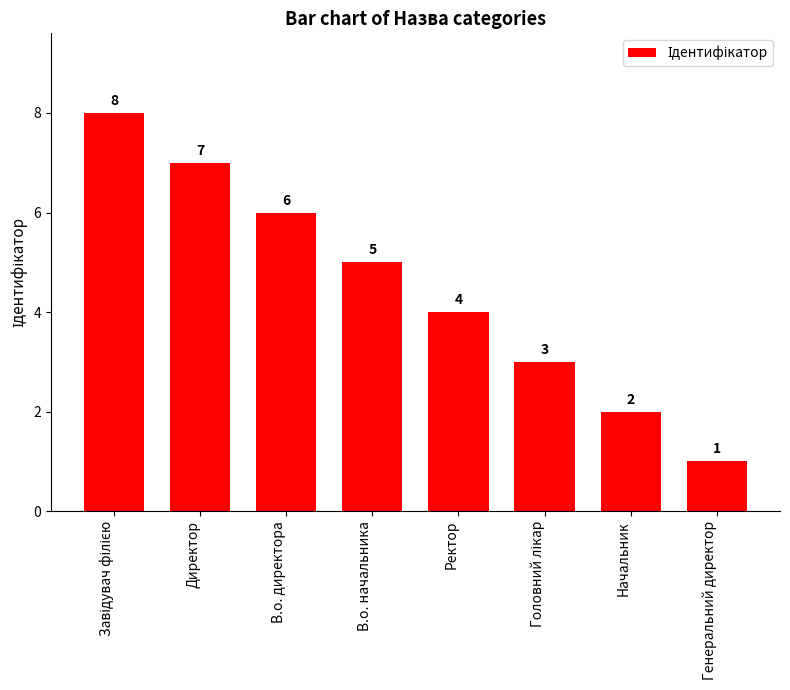

True or false: the data shows 5 at Директор.

False